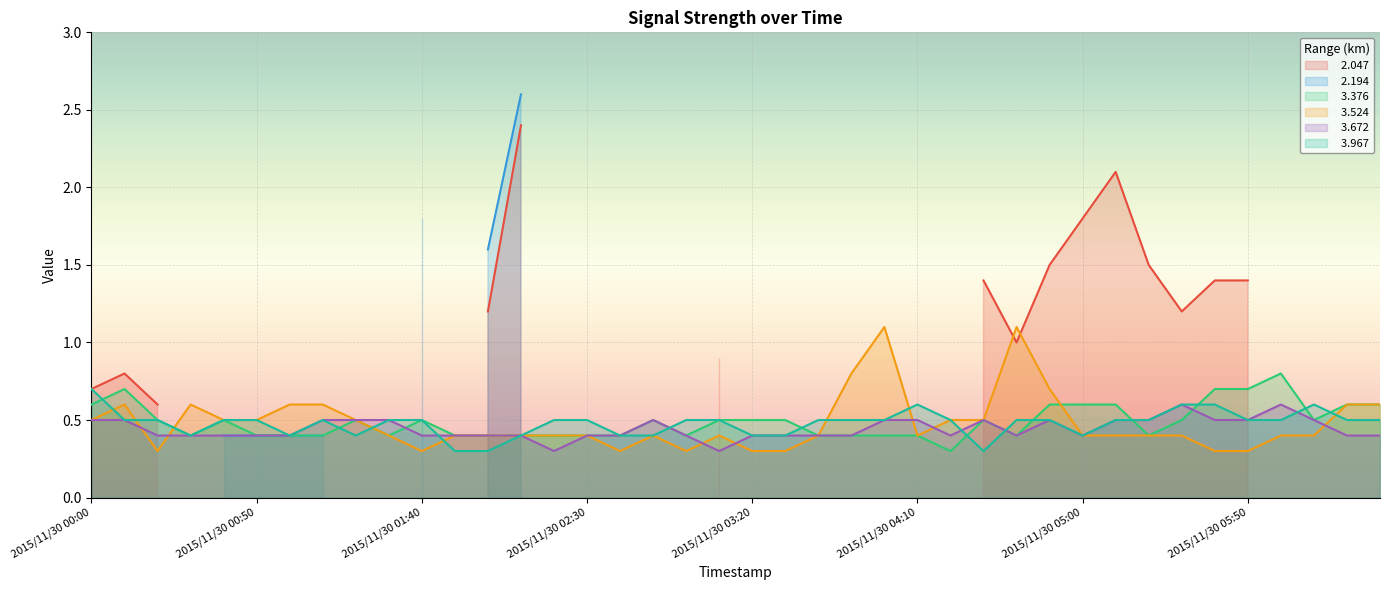

What is the spread (max minus min) of values at 2015/11/30 00:30?

0.2